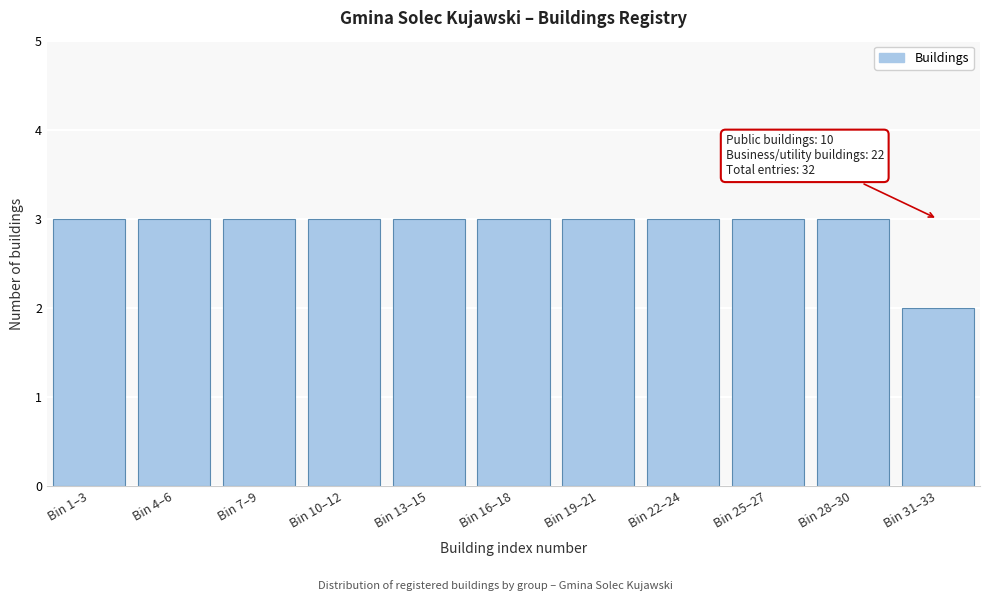

Reading left to right, transcribe all the data shown in this chart.

Bin 1–3=3	Bin 4–6=3	Bin 7–9=3	Bin 10–12=3	Bin 13–15=3	Bin 16–18=3	Bin 19–21=3	Bin 22–24=3	Bin 25–27=3	Bin 28–30=3	Bin 31–33=2